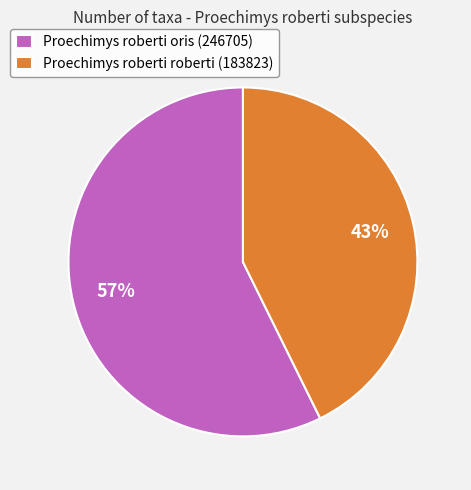

The Proechimys roberti oris (246705) slice represents 57% of the pie. True or false?

True